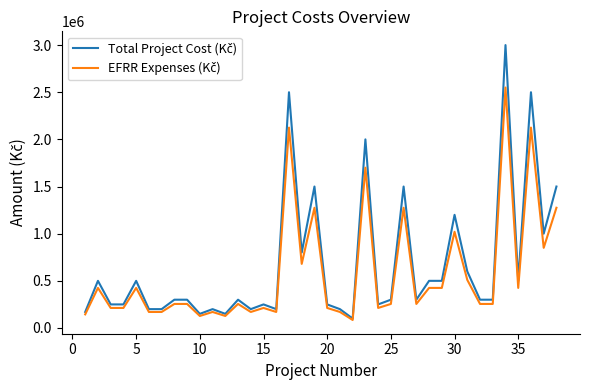

What is the maximum value shown in the chart?

3000000